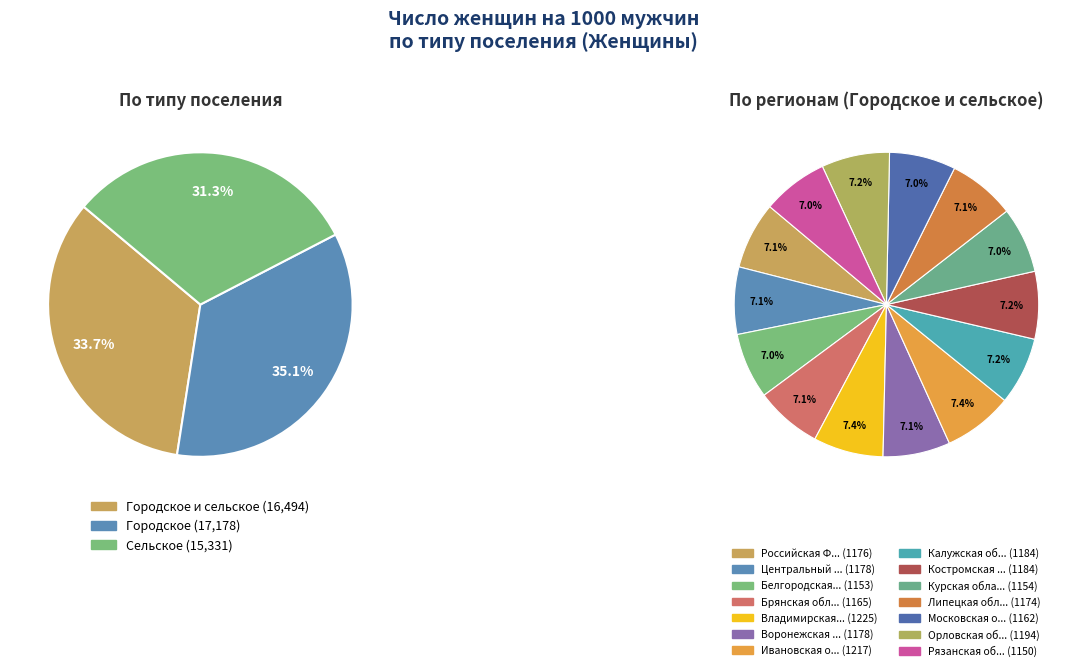

Is it true that Центральный федеральный округ is 7% of the pie?

True